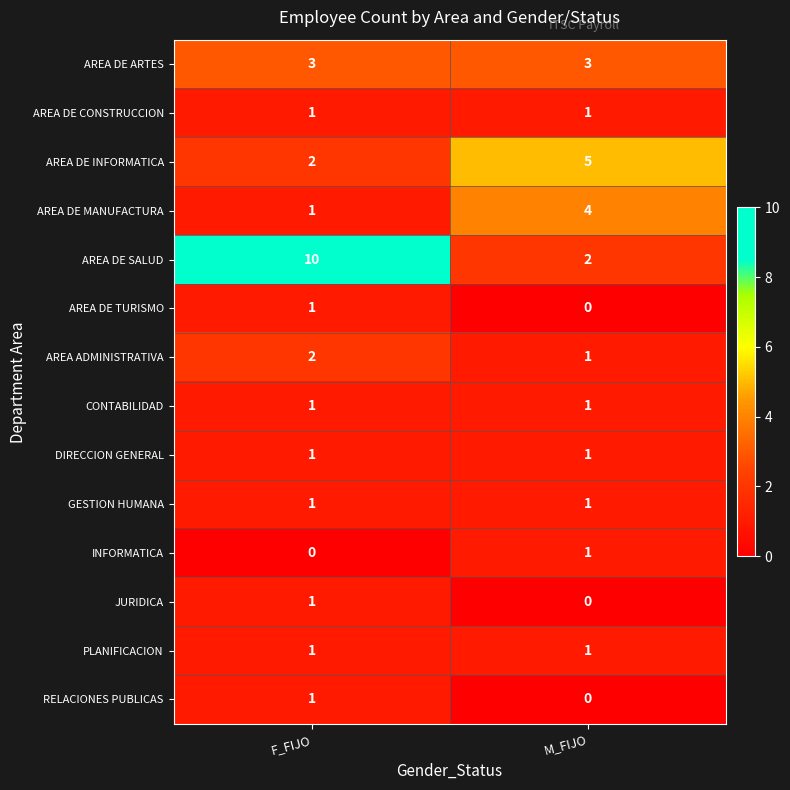

Rank the categories by AREA ADMINISTRATIVA value from highest to lowest.

F_FIJO, M_FIJO